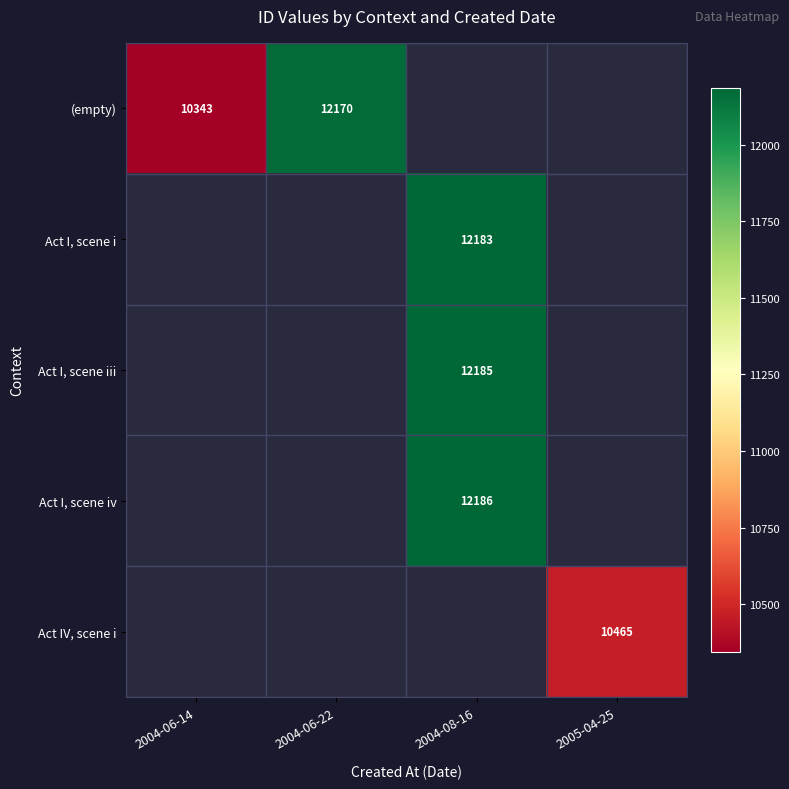

The Act I, scene iii series shows 12185 at 2004-08-16. True or false?

True